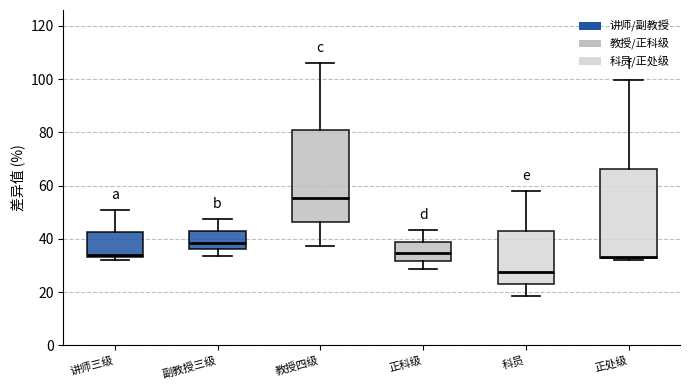

Reading left to right, read every box against the y-axis: the position of its median line, the range the box covers, and the ends of its whiskers. The values are not printed on the chart, so give them approximately, as read against the axis.

讲师三级: median 34 (just above the box's lower edge), box 34 to 42, whiskers 32 to 50
副教授三级: median 38, box 36 to 44, whiskers 34 to 48
教授四级: median 56, box 46 to 80, whiskers 38 to 106
正科级: median 34, box 32 to 38, whiskers 28 to 44
科员: median 28, box 24 to 42, whiskers 18 to 58
正处级: median 34, box 32 to 66, whiskers 32 to 100